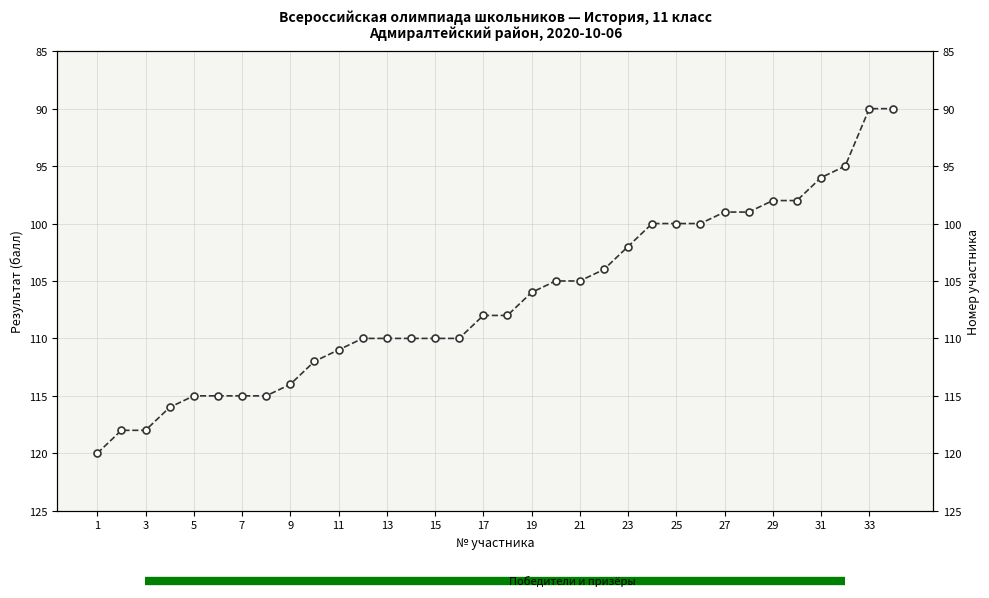

What is the maximum value shown in the chart?

120